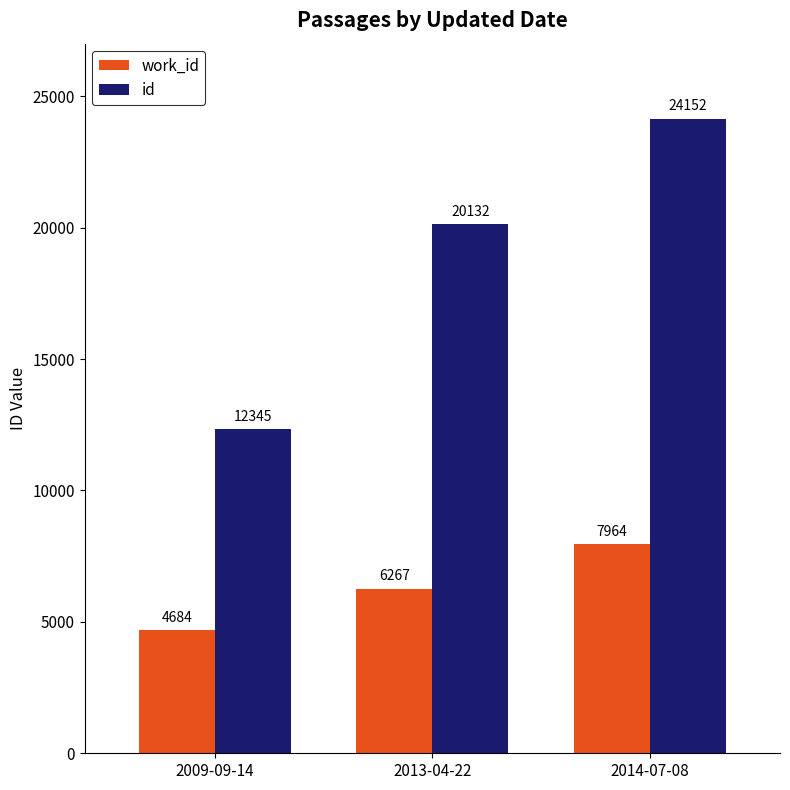

What is the difference between the maximum and minimum values in the work_id series?

3280